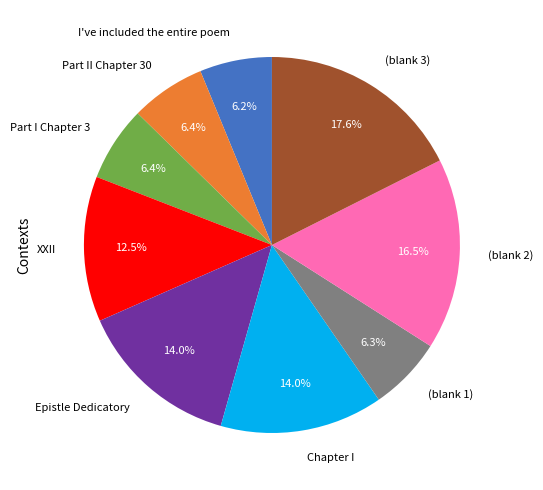

Is there a majority slice in this chart?

No